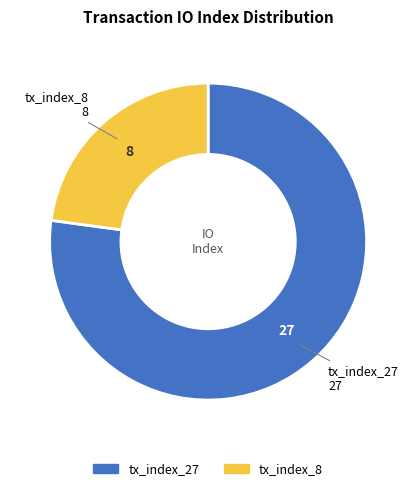

True or false: tx_index_27 accounts for 92% of the total.

False